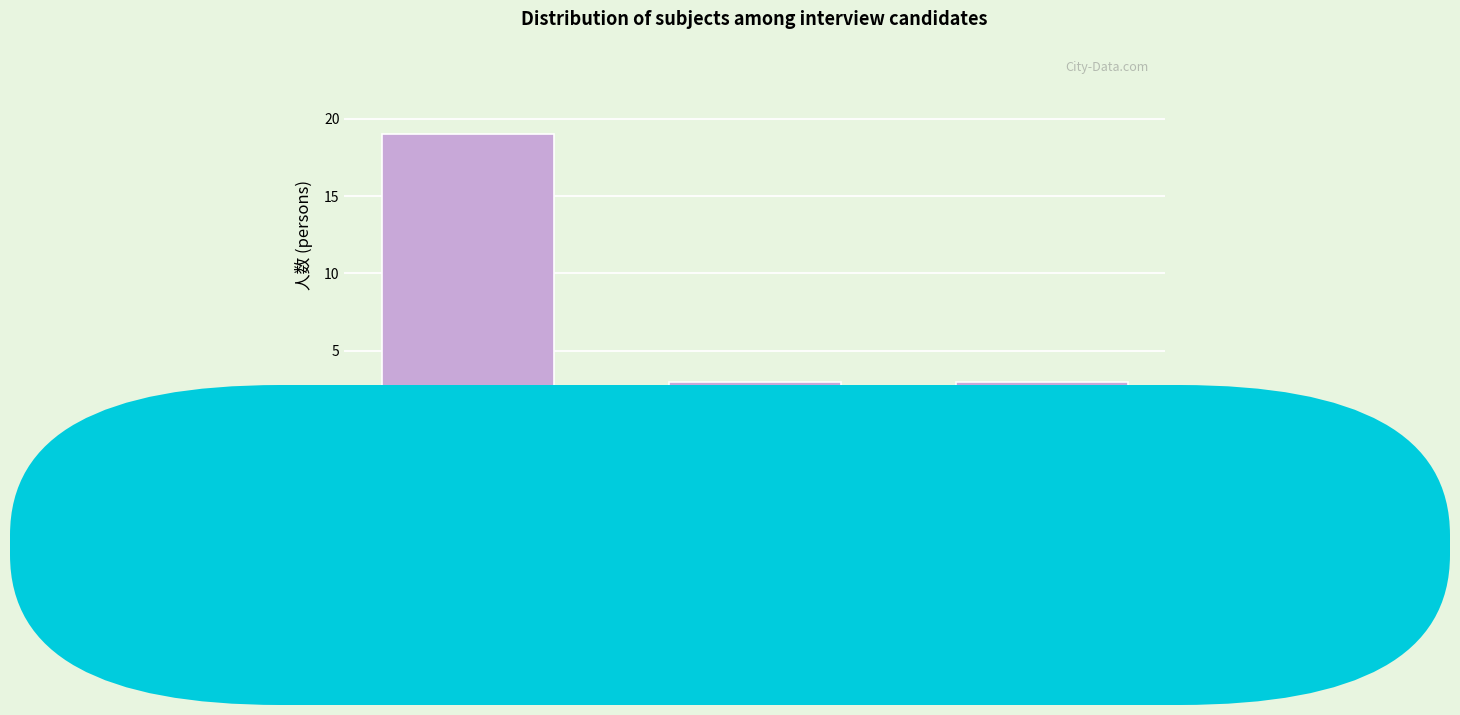

Reading left to right, what are all the values shown in this chart?

19	3	3